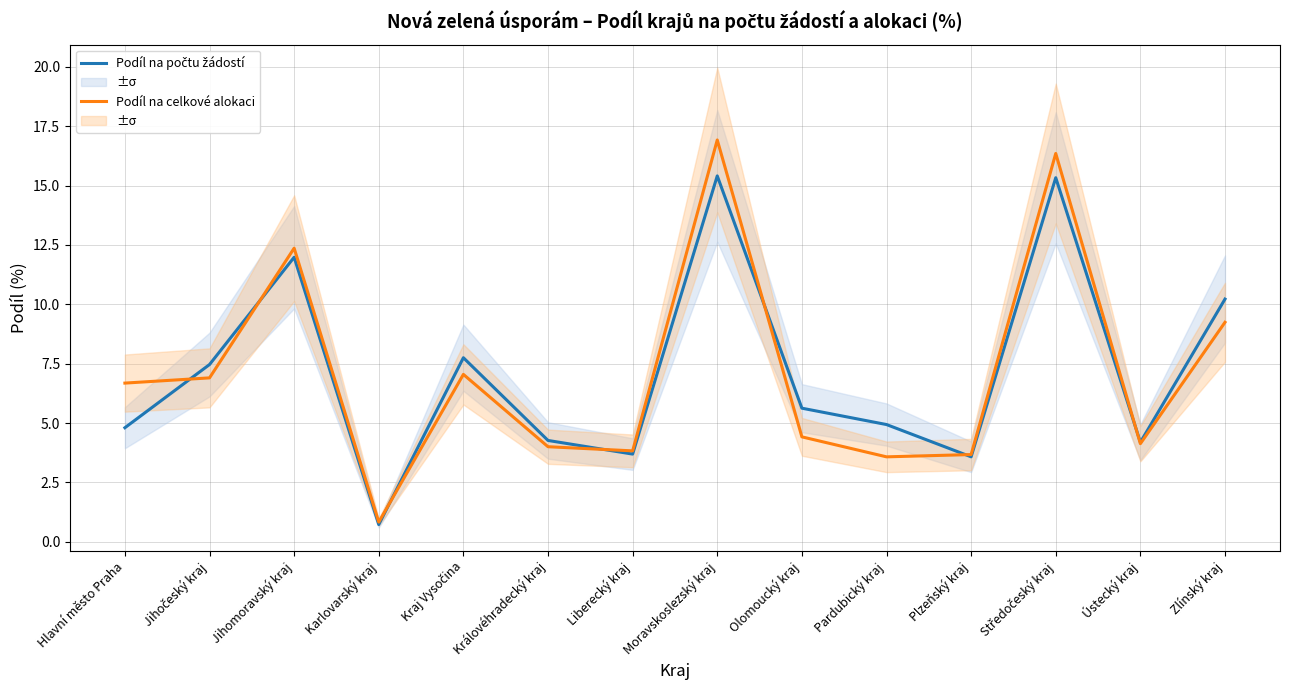

True or false: Podíl na celkové alokaci and Podíl na počtu žádostí cross at least once.

True